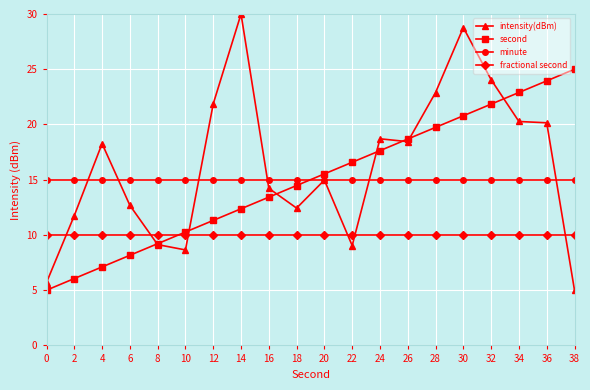

What is the value of the intensity(dBm) point at the 8th from the left?

30.0